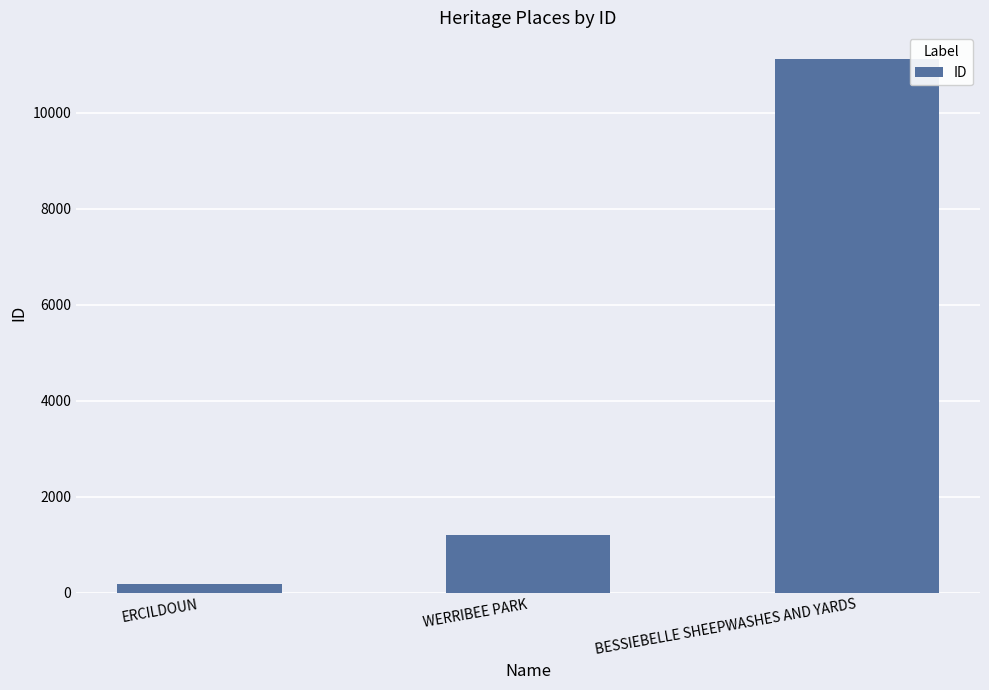

Reading left to right, extract all data points from this chart.

184	1207	11118